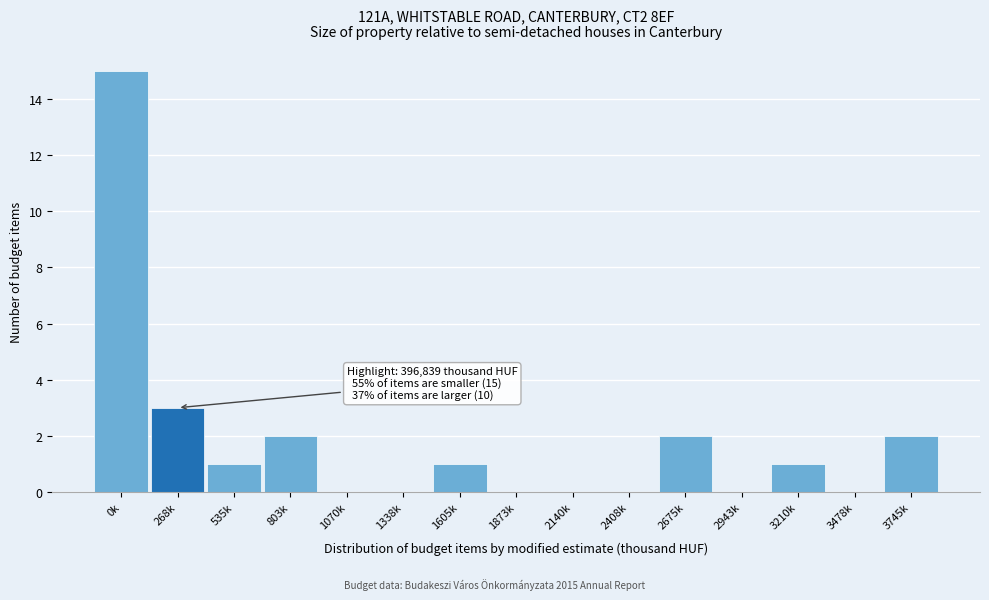

Reading right to left, what are all the values shown in this chart?

3745k=2	3478k=0	3210k=1	2943k=0	2675k=2	2408k=0	2140k=0	1873k=0	1605k=1	1338k=0	1070k=0	803k=2	535k=1	268k=3	0k=15